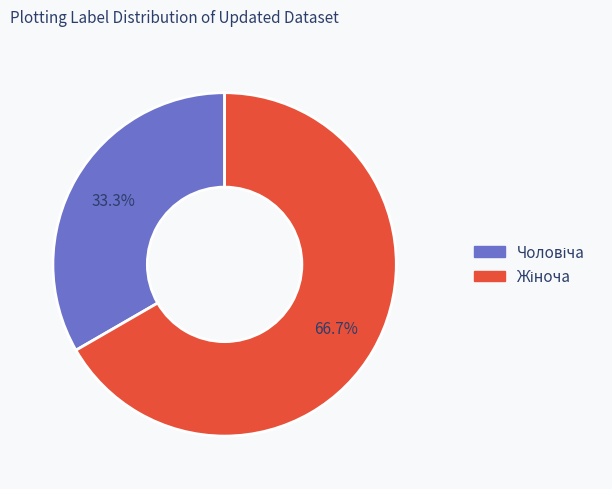

Is there any slice that represents more than half of the pie?

Yes